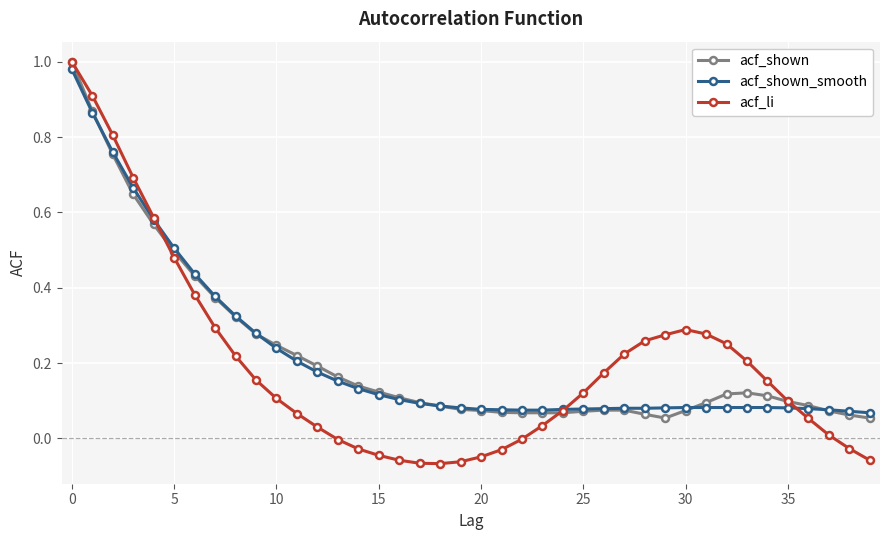

Which series has the widest spread of values?

acf_li